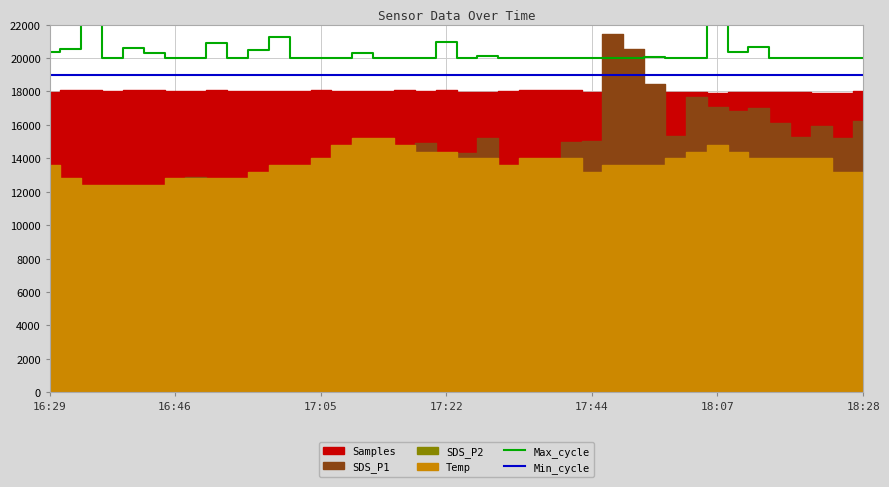

Where is Min_cycle nearest to the value 19000?

16:29